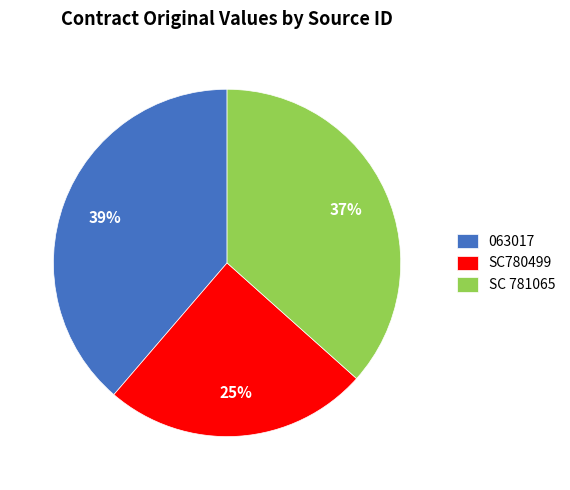

How many segments does this pie chart have?

3